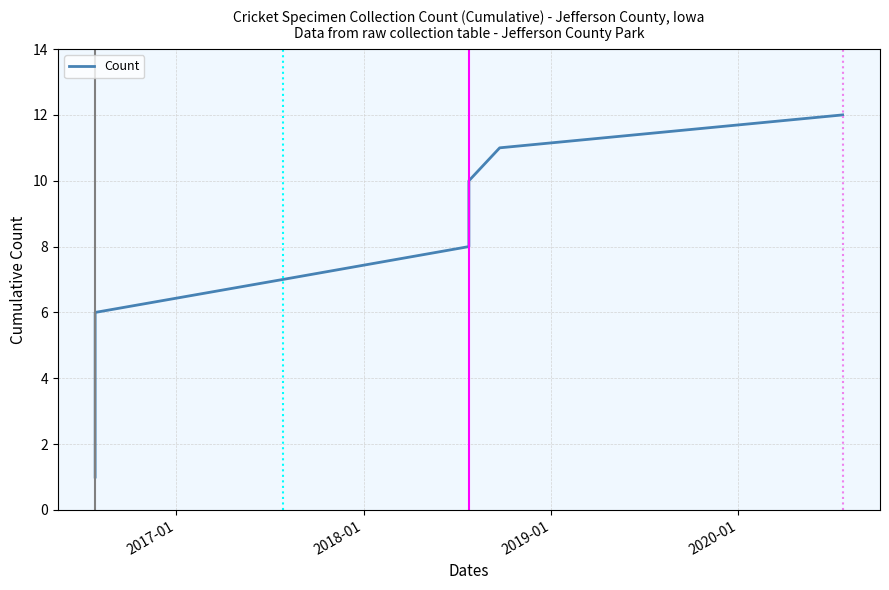

What is the value of the 6th point from the left?

6